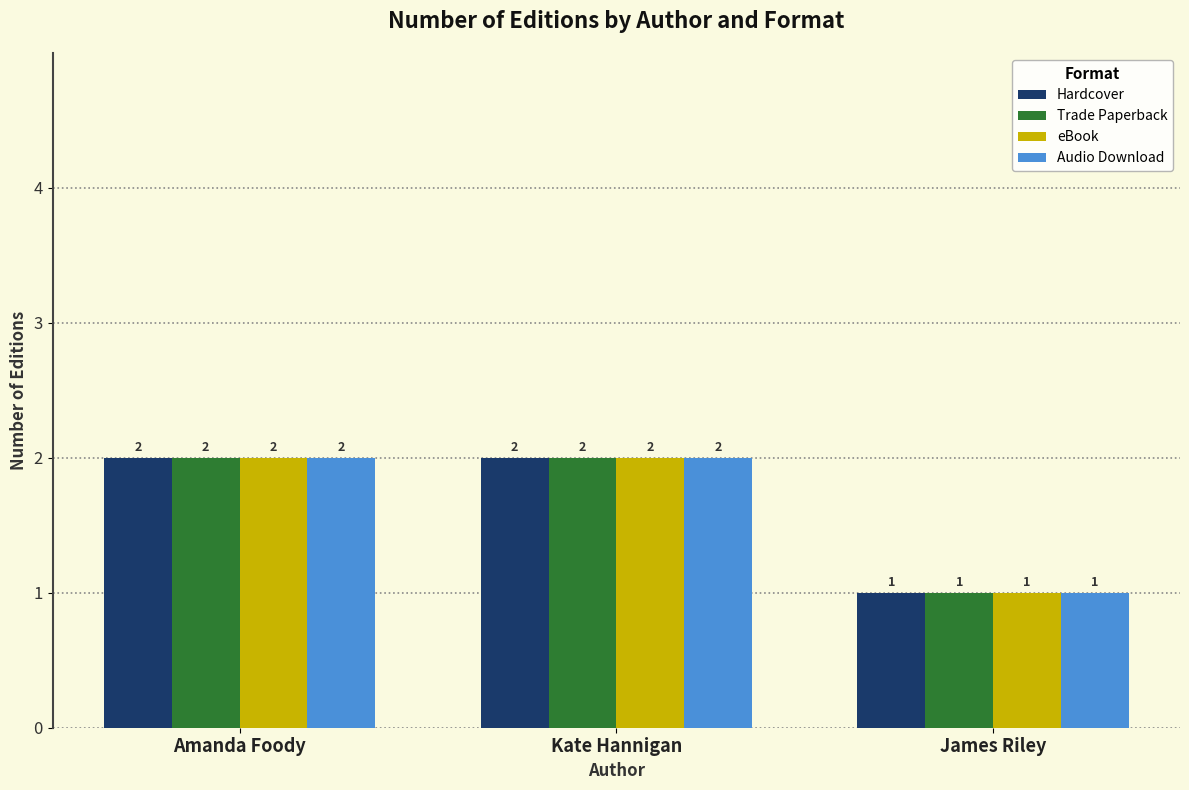

What is the label of the 3rd bar from the right?

Amanda Foody